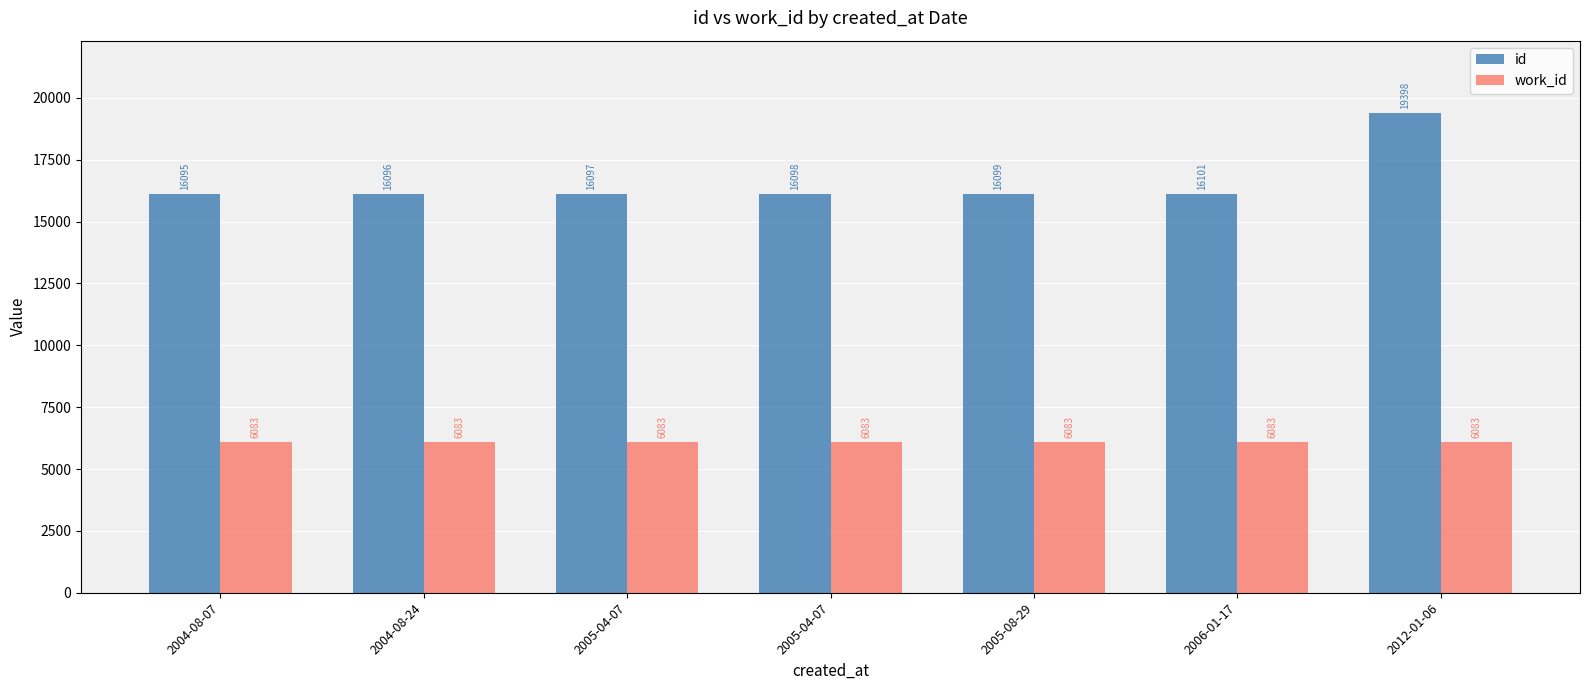

The value of work_id at 2005-04-07 is 6083. True or false?

True